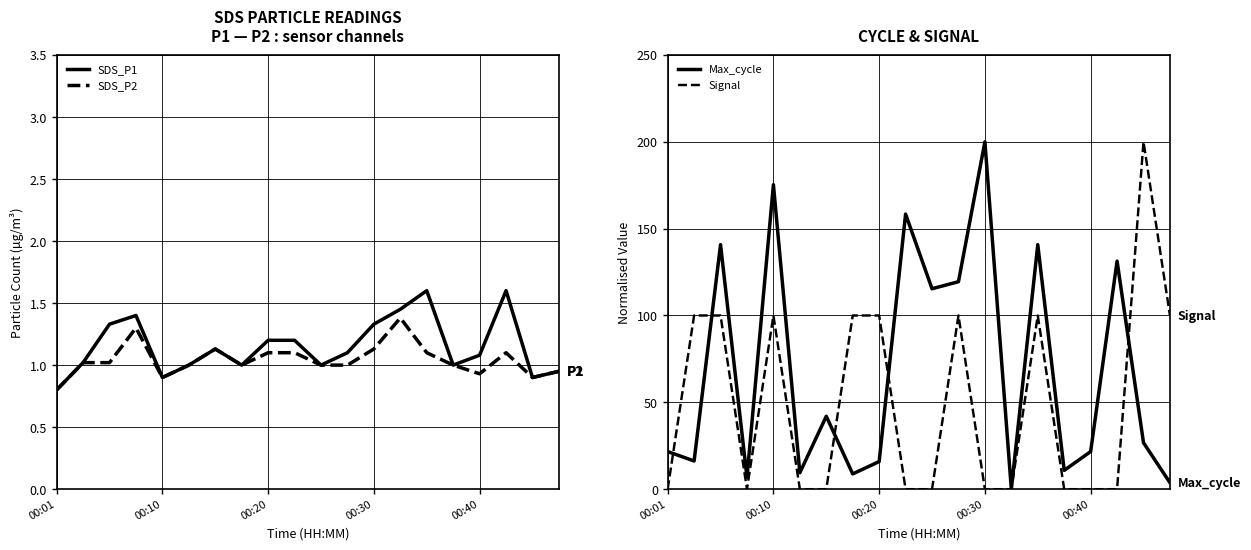

The SDS_P1 series shows 0.9 at 00:10. True or false?

True